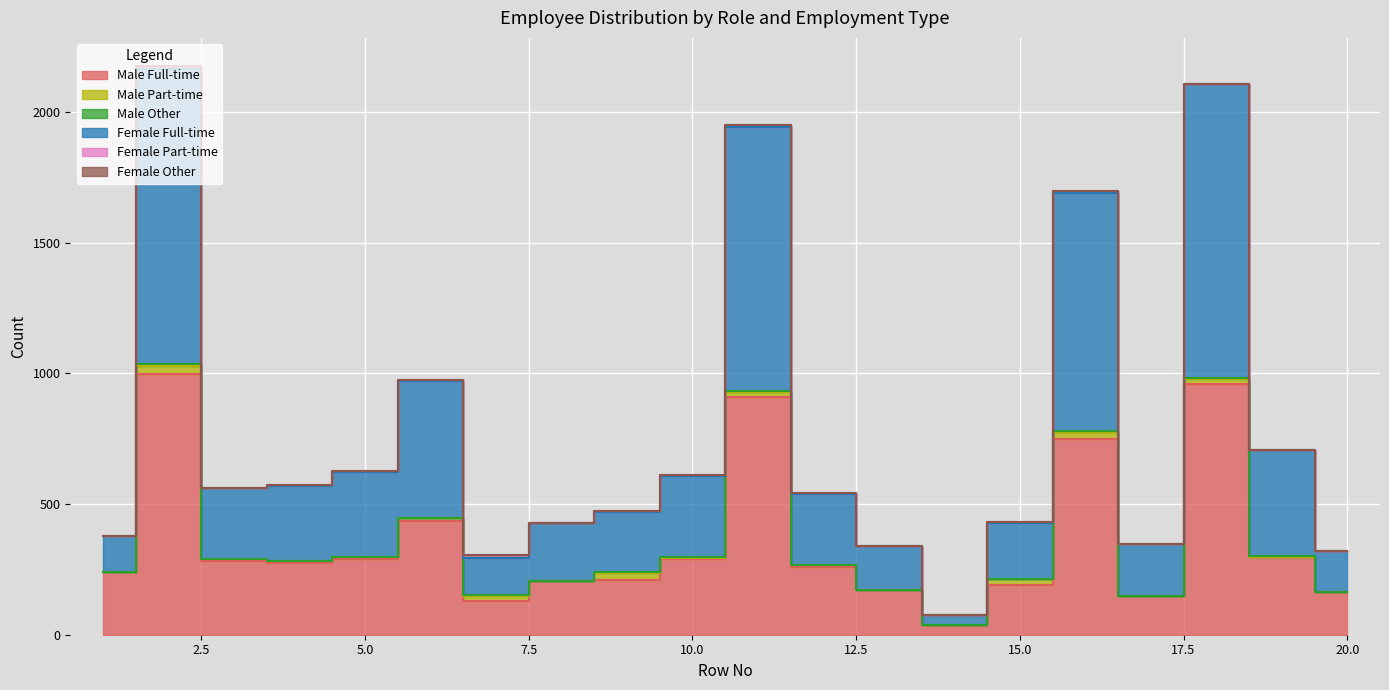

How many distinct data groups are displayed?

6